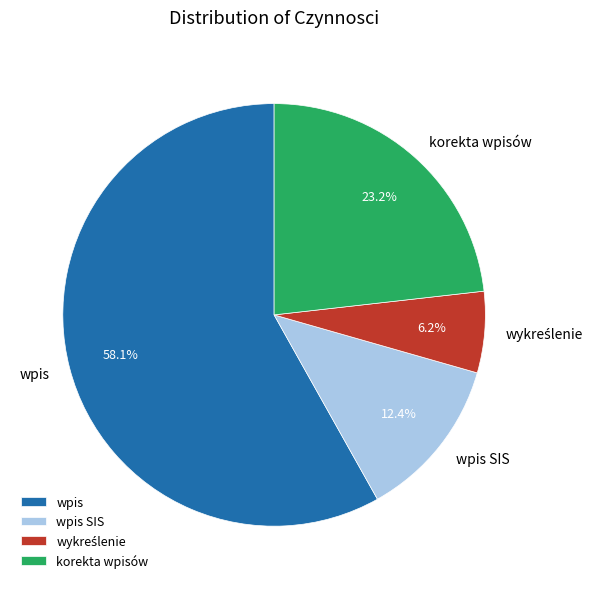

Does wpis represent more than half of the total?

Yes